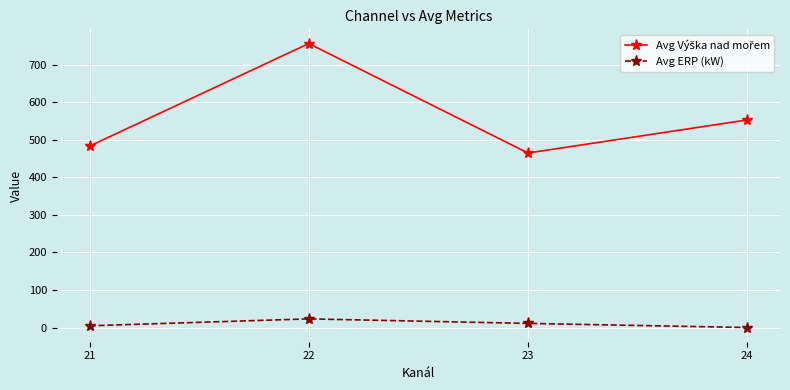

Where is the first local maximum for Avg ERP (kW)?

22